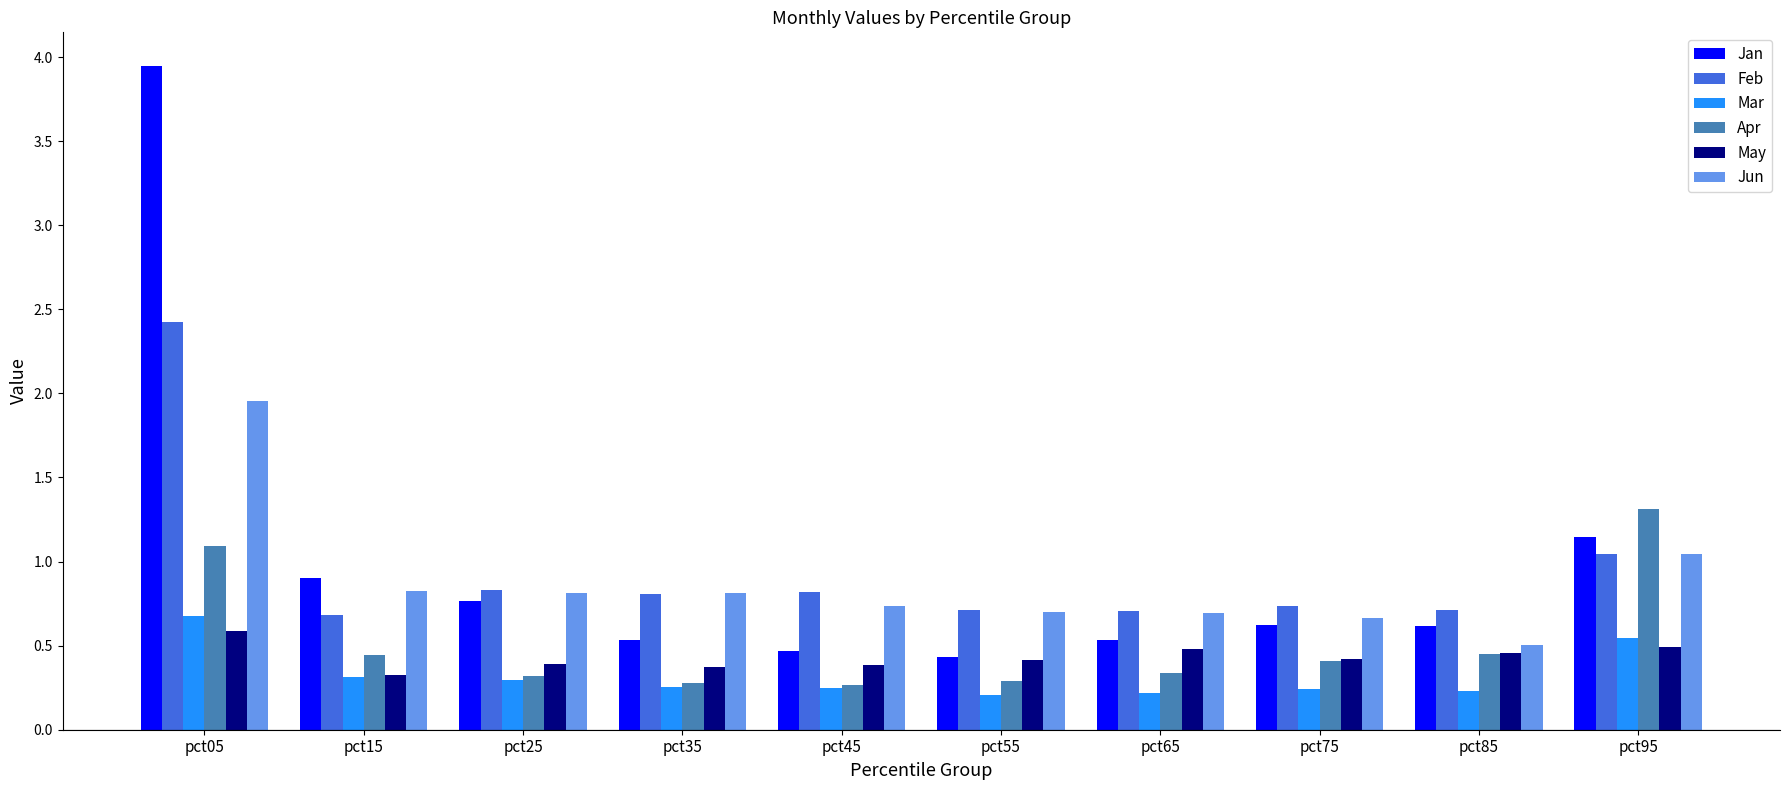

True or false: Feb has a value of 0.8 at pct25.

True